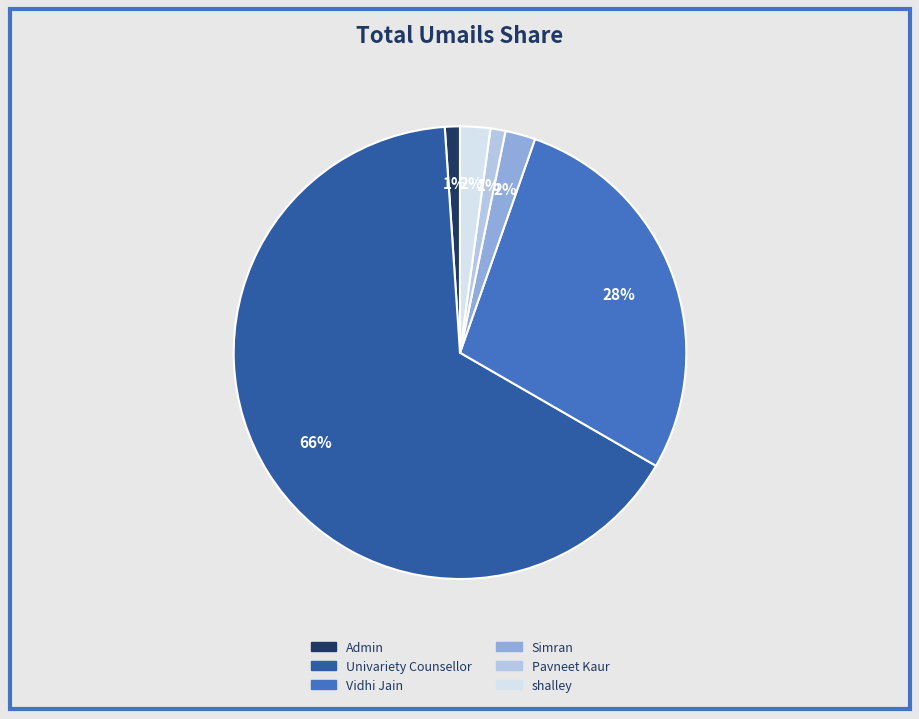

To the nearest percent, what portion does Simran represent?

2%